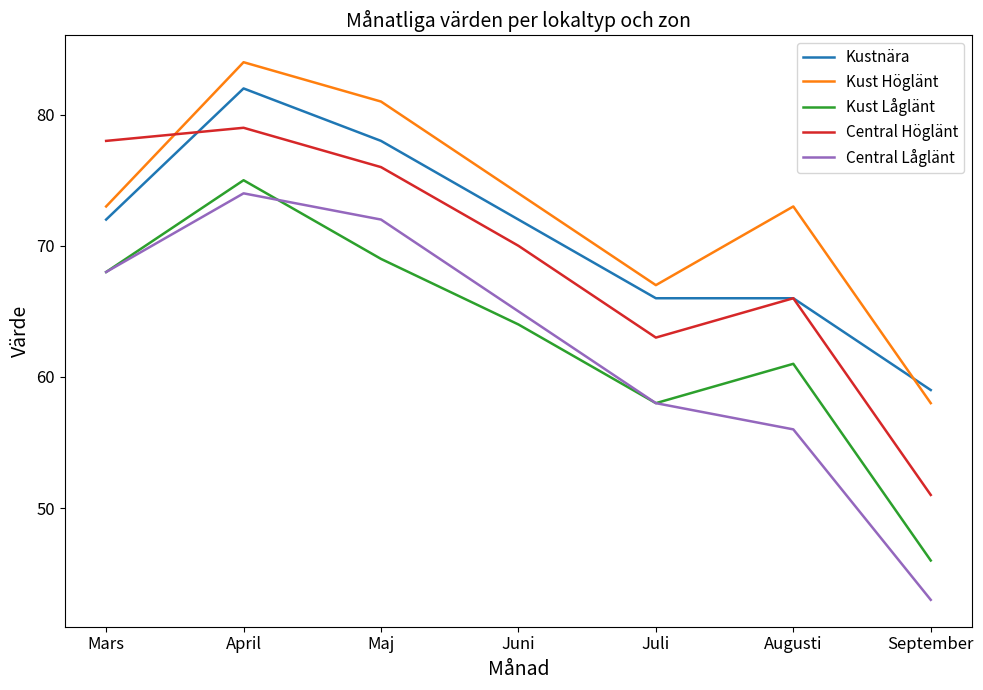

Which series has the largest range (max minus min)?

Central Låglänt